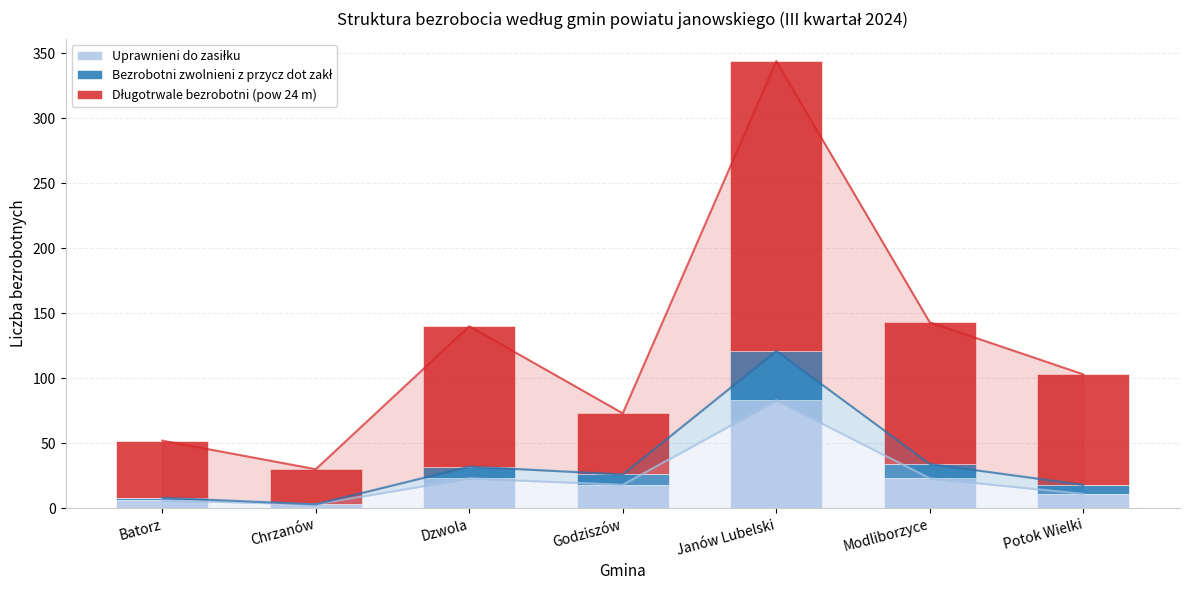

The Uprawnieni do zasiłku series shows 17 at Potok Wielki. True or false?

False